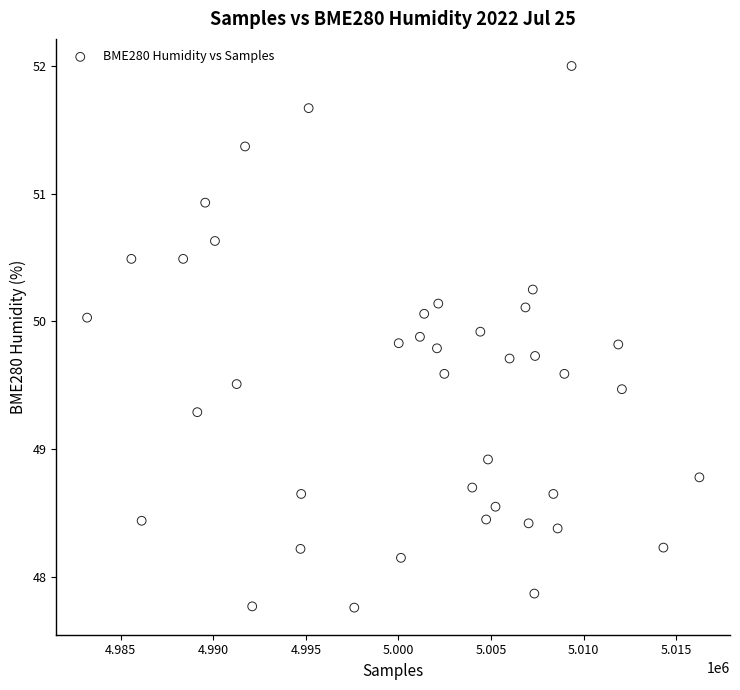

What Y value in the scatter plot is closest to 49?

48.9